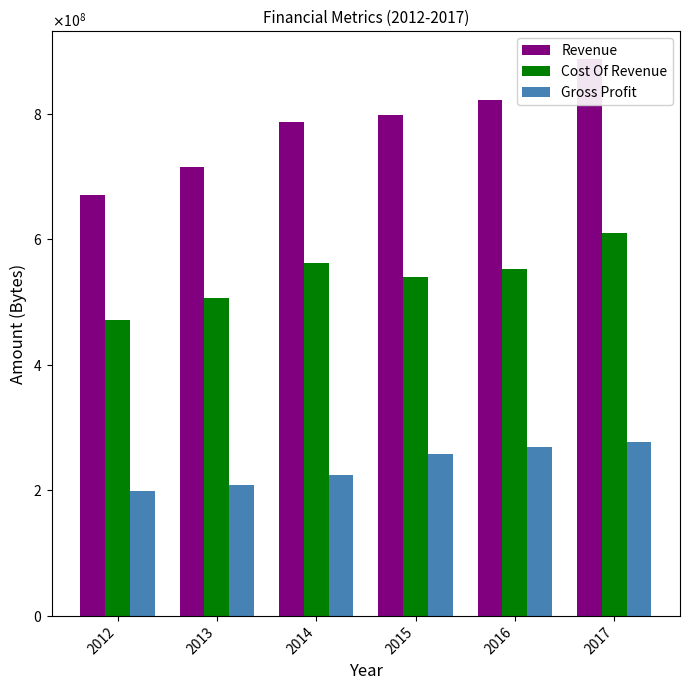

What is the sum of all Gross Profit values?

1435633000